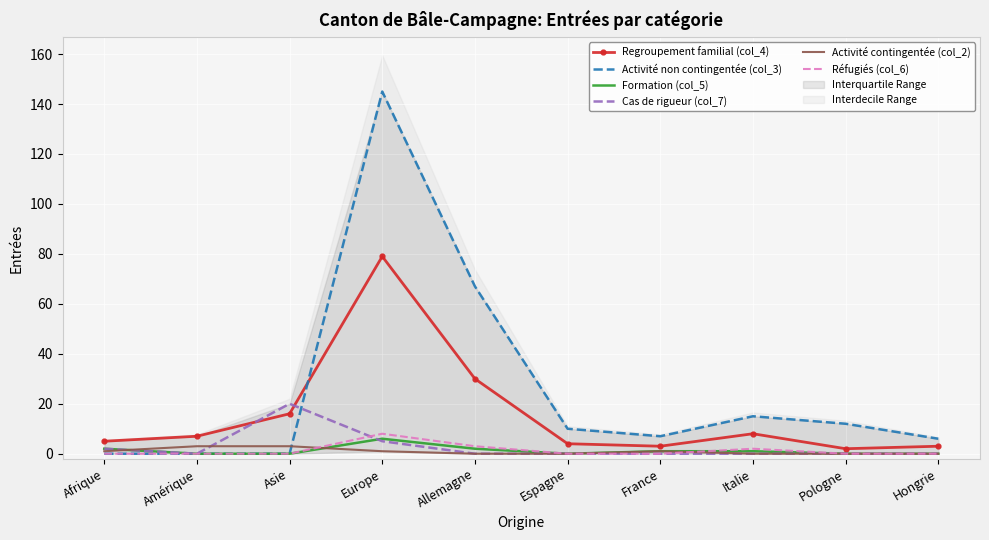

How many lines are shown in the chart?

6